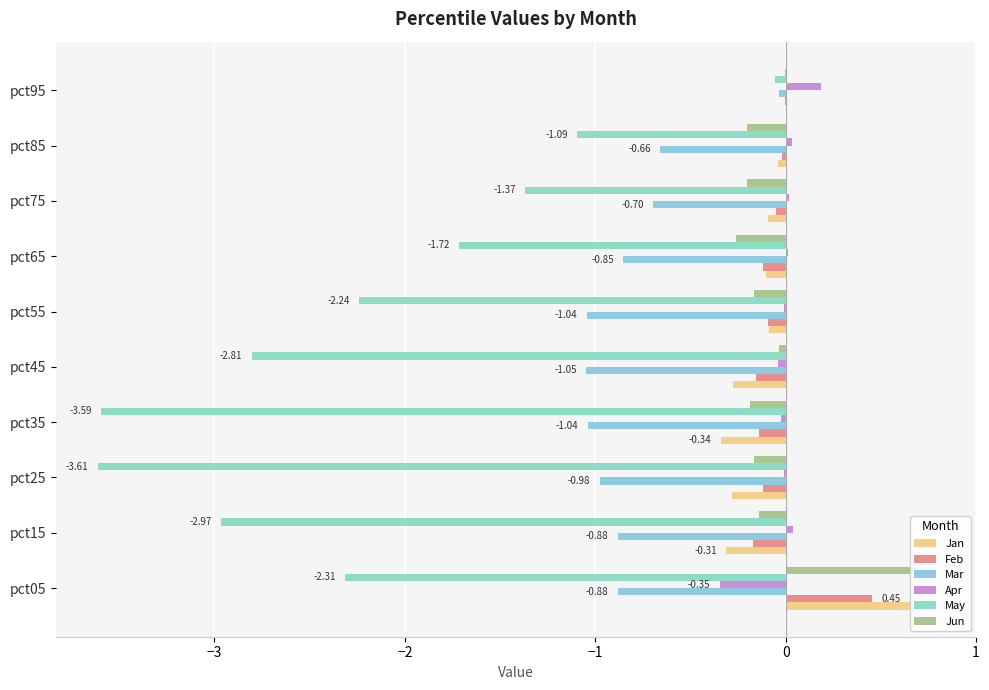

Is the value of Jan at pct15 greater than the value of Apr at pct55?

No